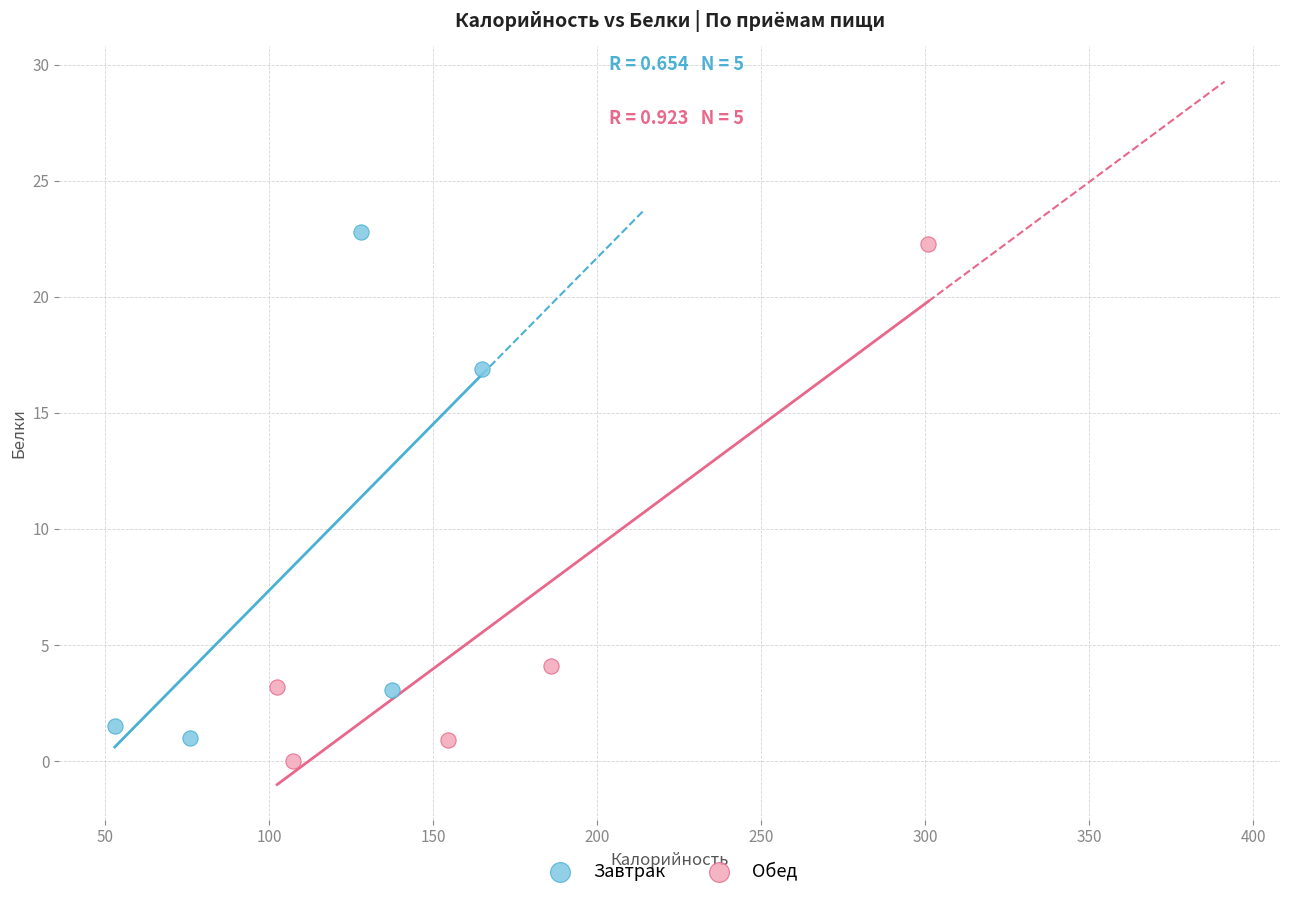

What are all the series names shown in the legend?

Завтрак, Обед